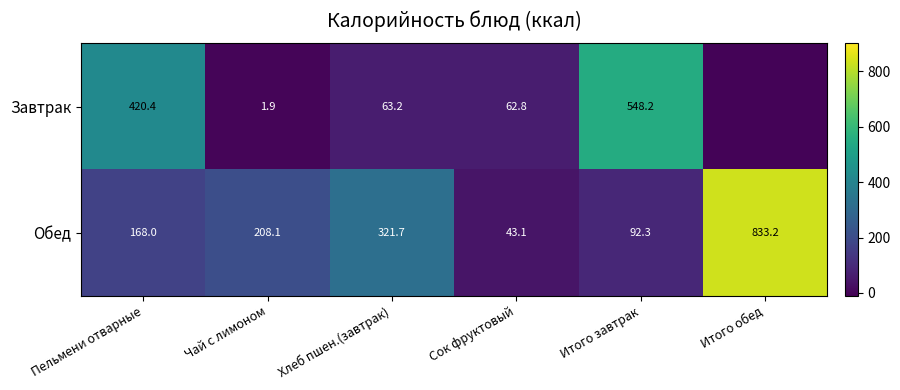

At which label is Обед closest to 438?

Хлеб пшен.(завтрак)